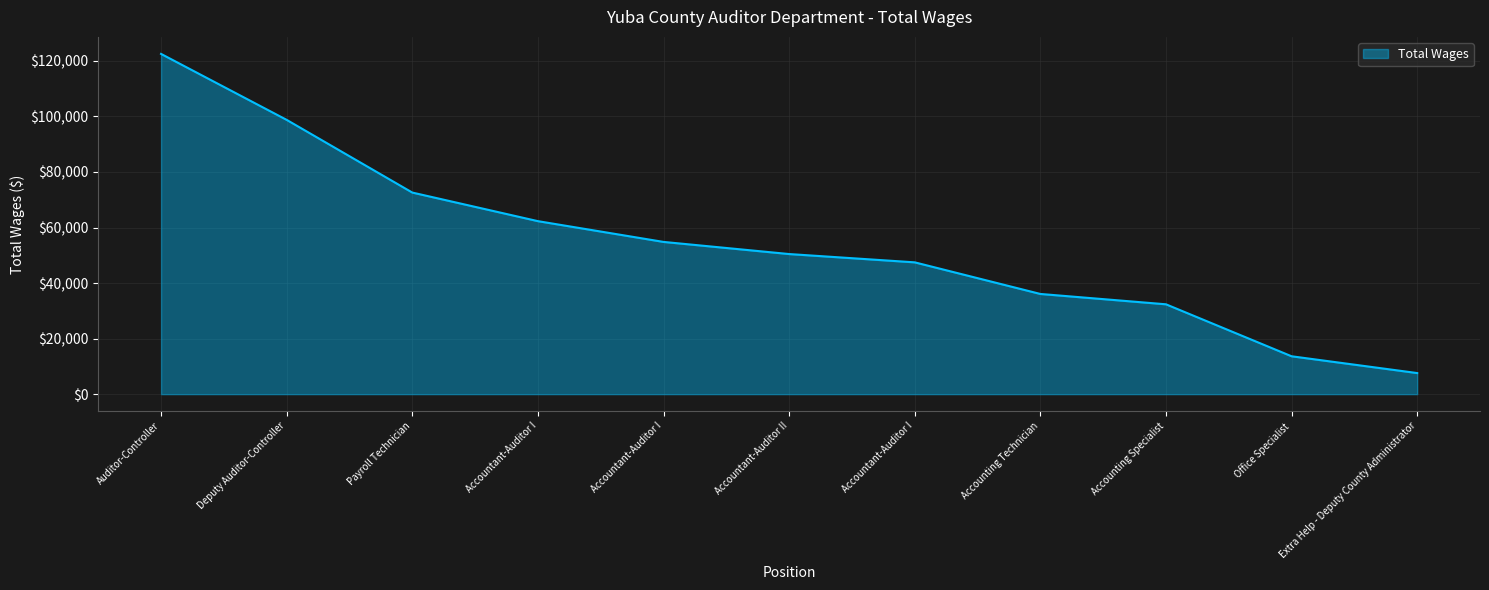

Reading left to right, what are all the values shown in this chart?

Auditor-Controller=122525	Deputy Auditor-Controller=98770	Payroll Technician=72594	Accountant-Auditor I=62297	Accountant-Auditor I=54819	Accountant-Auditor II=50451	Accountant-Auditor I=47462	Accounting Technician=36078	Accounting Specialist=32355	Office Specialist=13638	Extra Help - Deputy County Administrator=7593